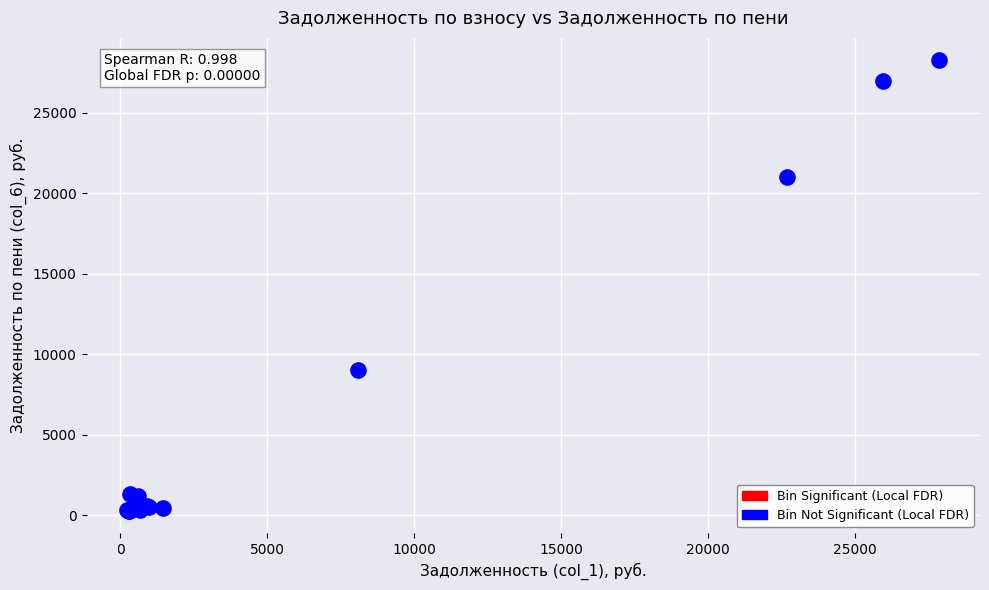

What Y value in the scatter plot is closest to 14261?

8993.3